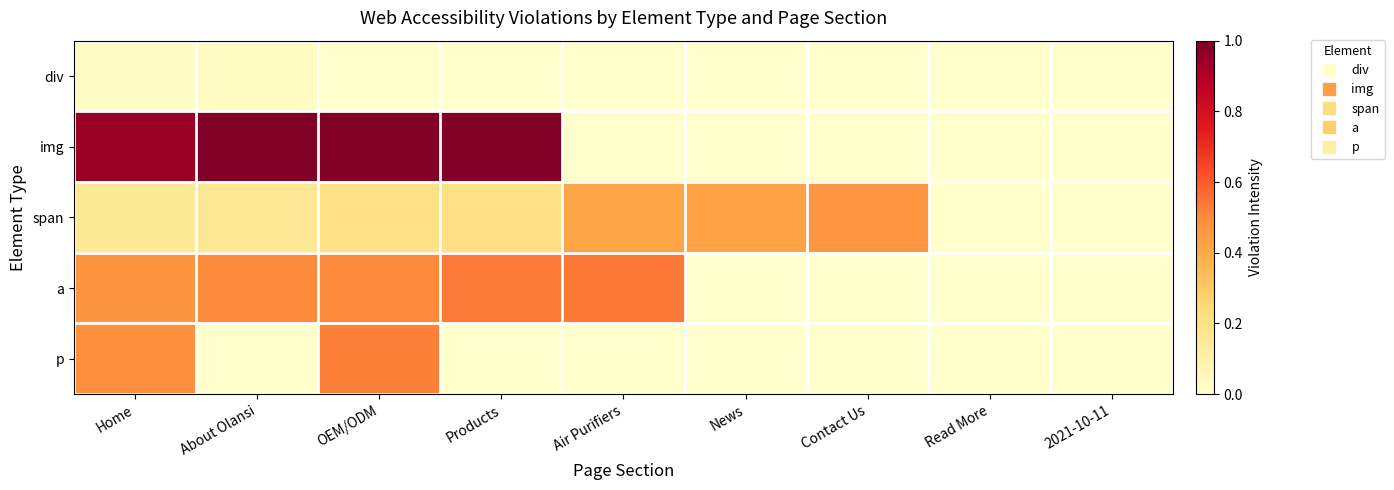

Which category has the highest value across all series?

About Olansi